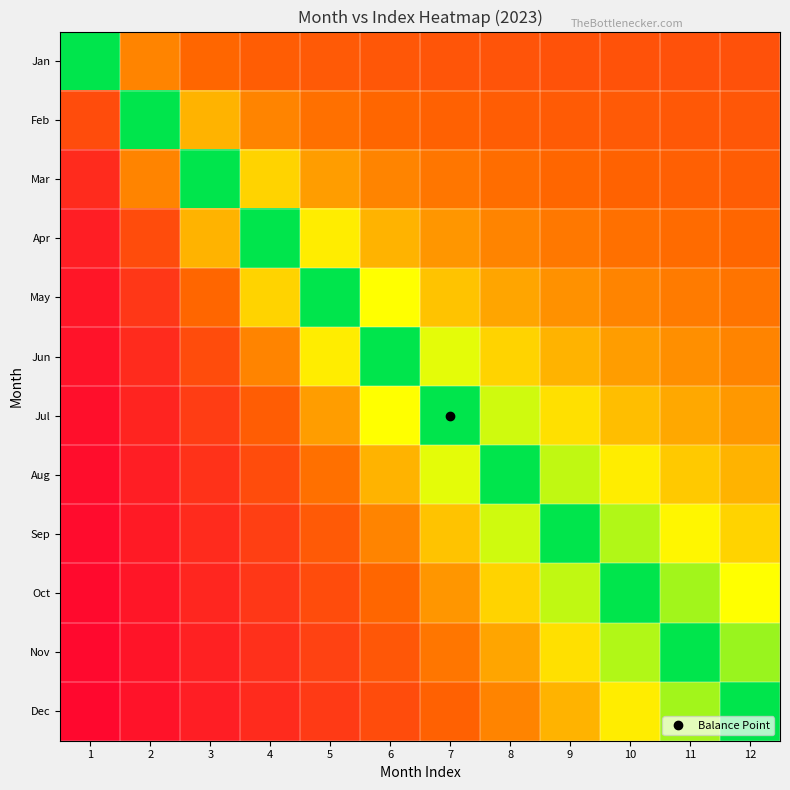

Which has a higher value, 10 or 5?

5